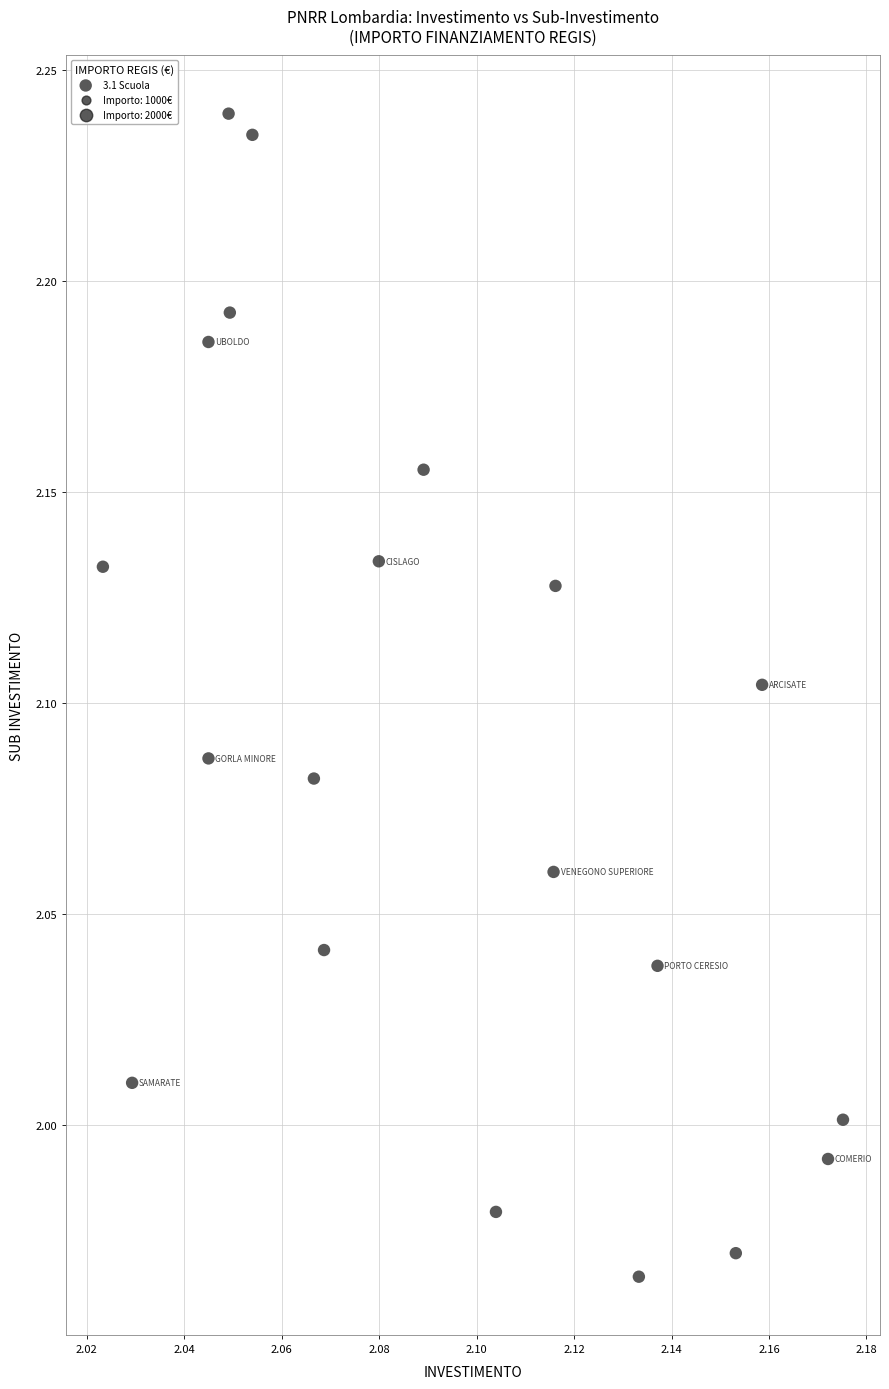

What is the range of Y values (max minus min)?

0.3